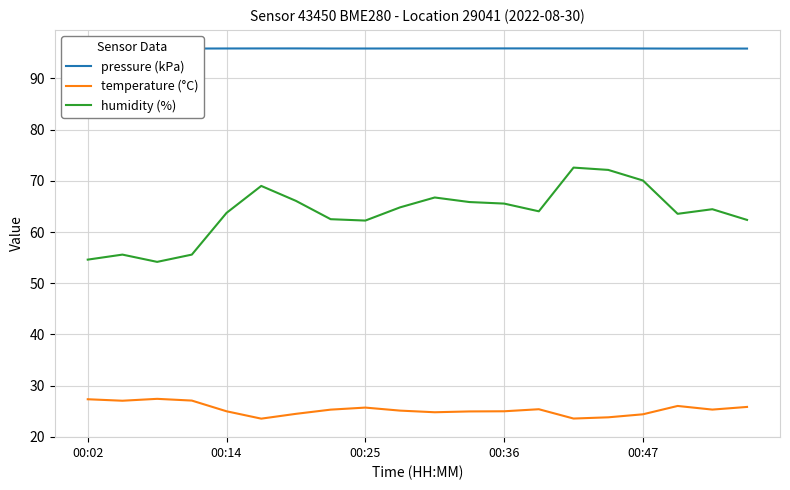

Which series has the largest range (max minus min)?

humidity (%)